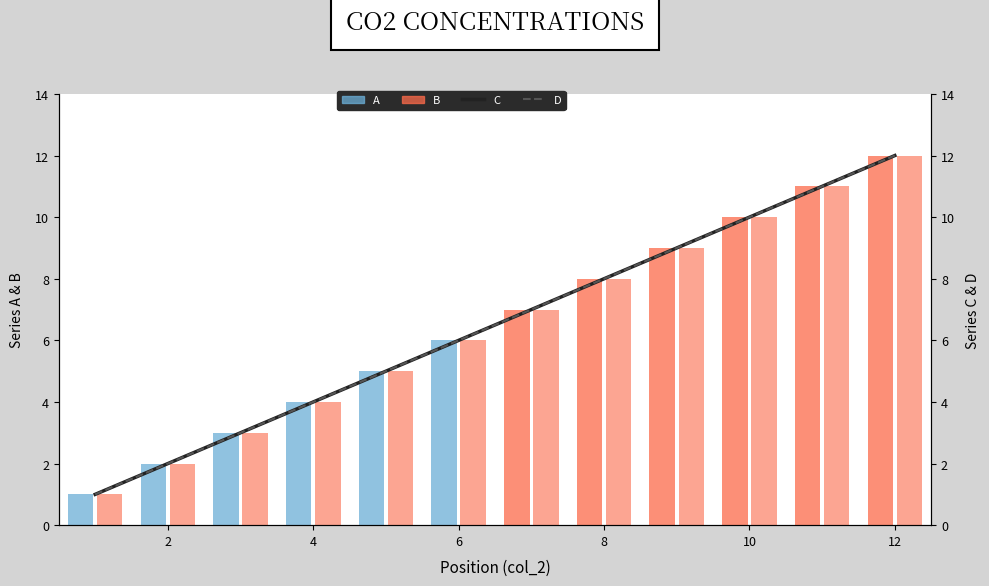

Reading left to right, extract all data points from this chart.

C: 1	2	3	4	5	6	7	8	9	10	11	12
A: 1	2	3	4	5	6	7	8	9	10	11	12
B: 1	2	3	4	5	6	7	8	9	10	11	12
D: 1	2	3	4	5	6	7	8	9	10	11	12